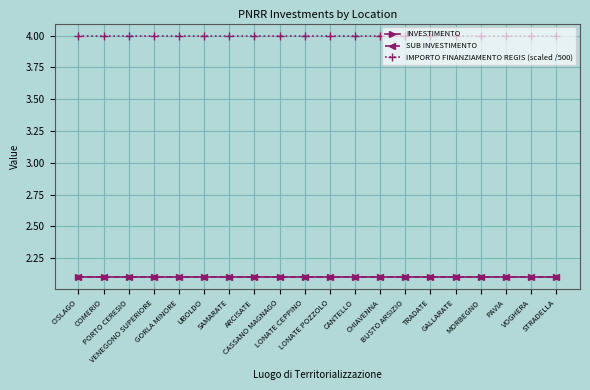

What is the minimum value for INVESTIMENTO?

2.1